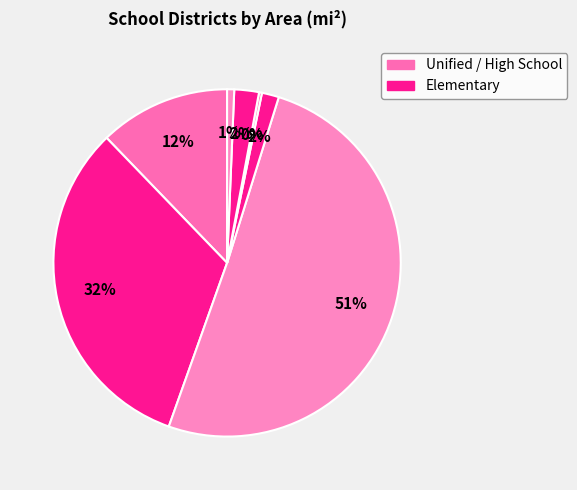

To the nearest percent, what is the average slice percentage?

14%